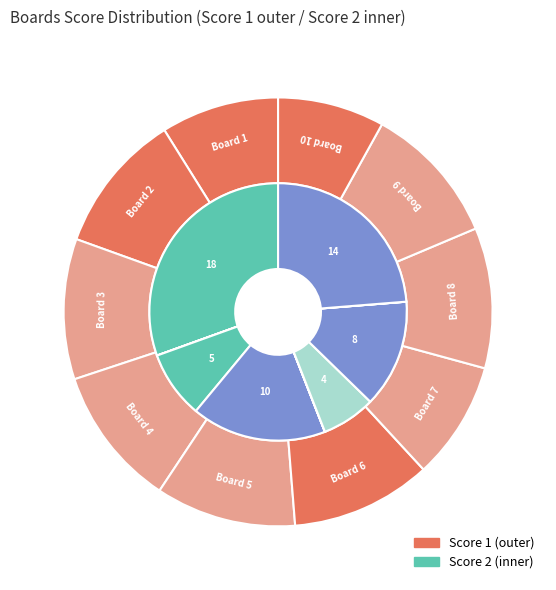

Is there a majority slice in this chart?

No